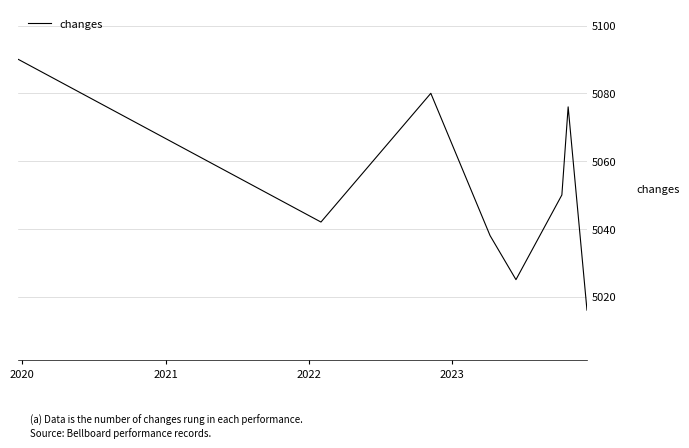

True or false: there are more than 1 points higher than both neighbors.

True